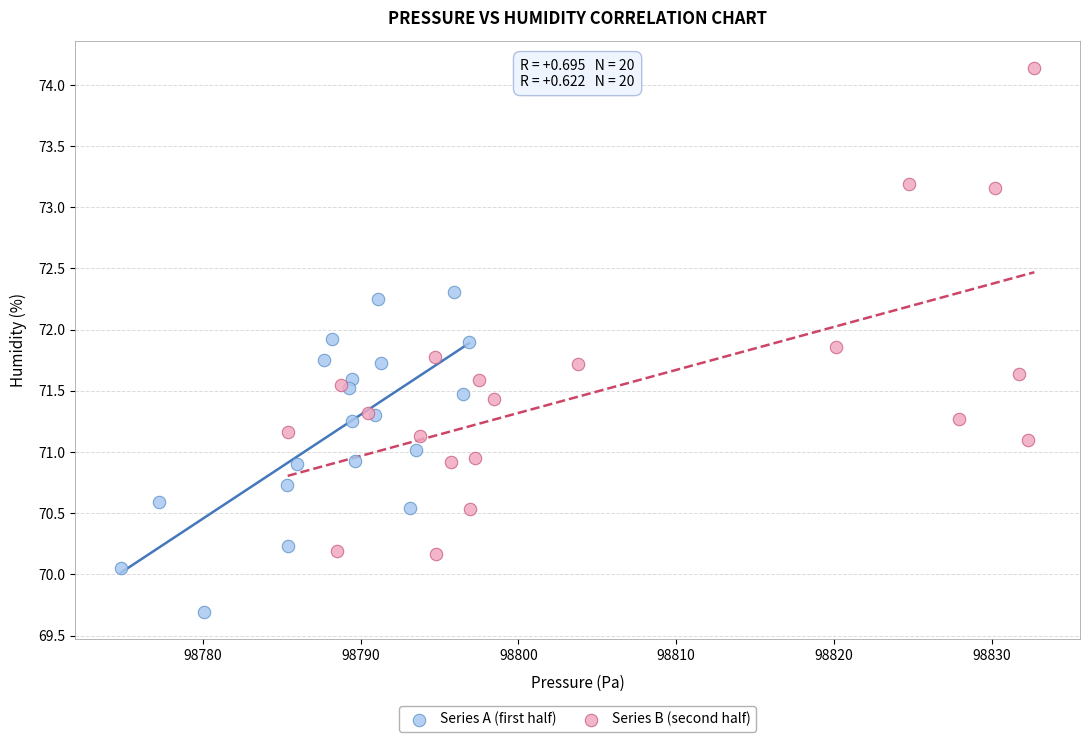

Which series has the largest Y range (max minus min)?

Series B (second half)